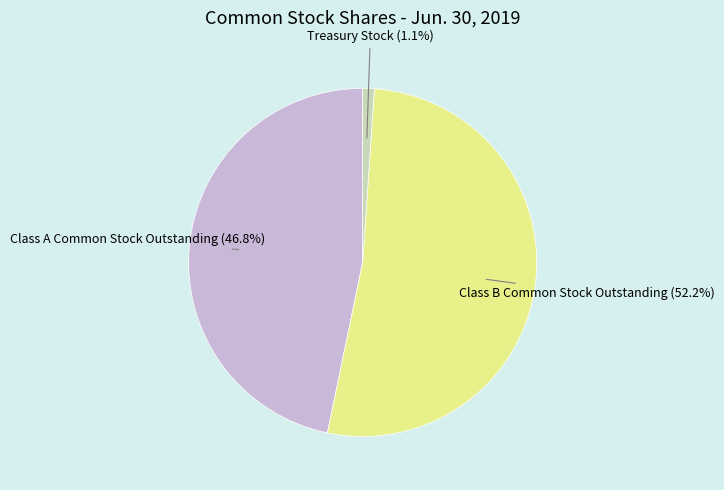

How many slices are in this pie chart?

3